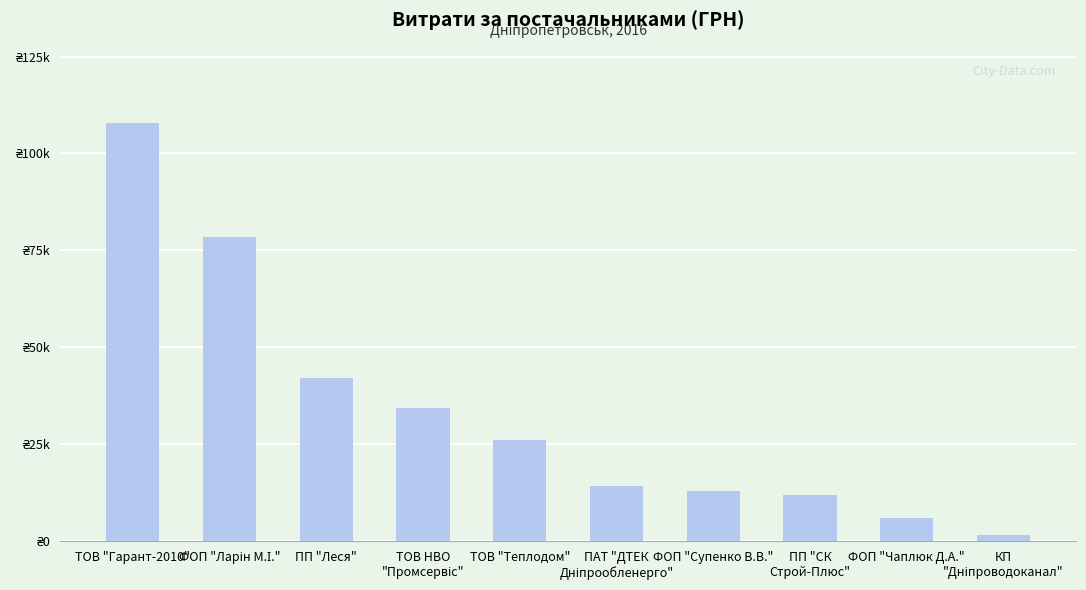

Does the chart contain any negative values?

No